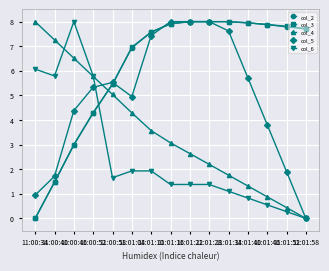

True or false: col_4 has a value of 4.6 at 11:01:22.

False